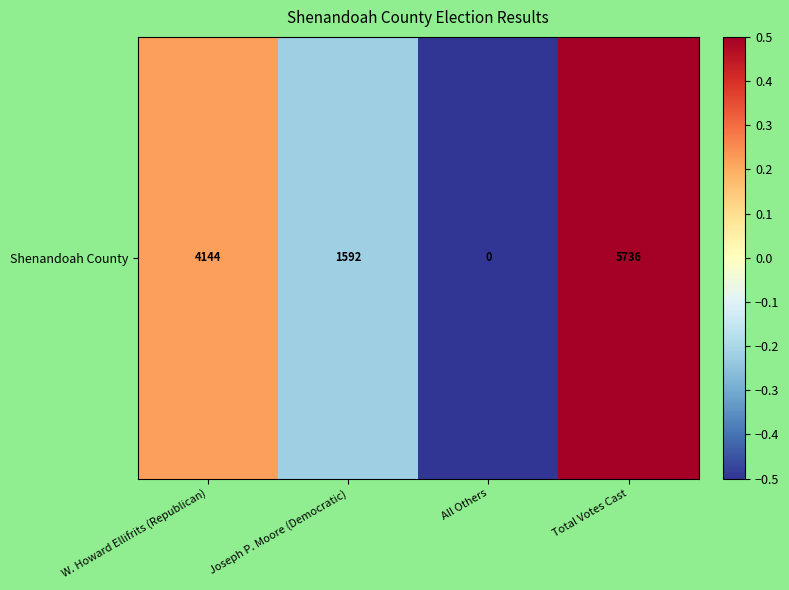

Rank the categories by value from highest to lowest.

Total Votes Cast, W. Howard Ellifrits (Republican), Joseph P. Moore (Democratic), All Others